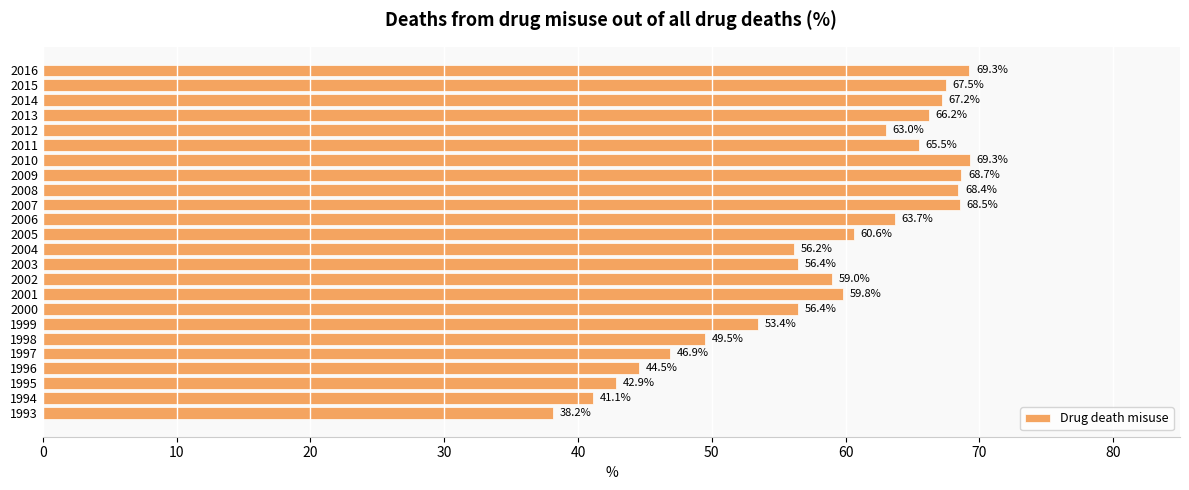

What is the minimum value shown in the chart?

38.2